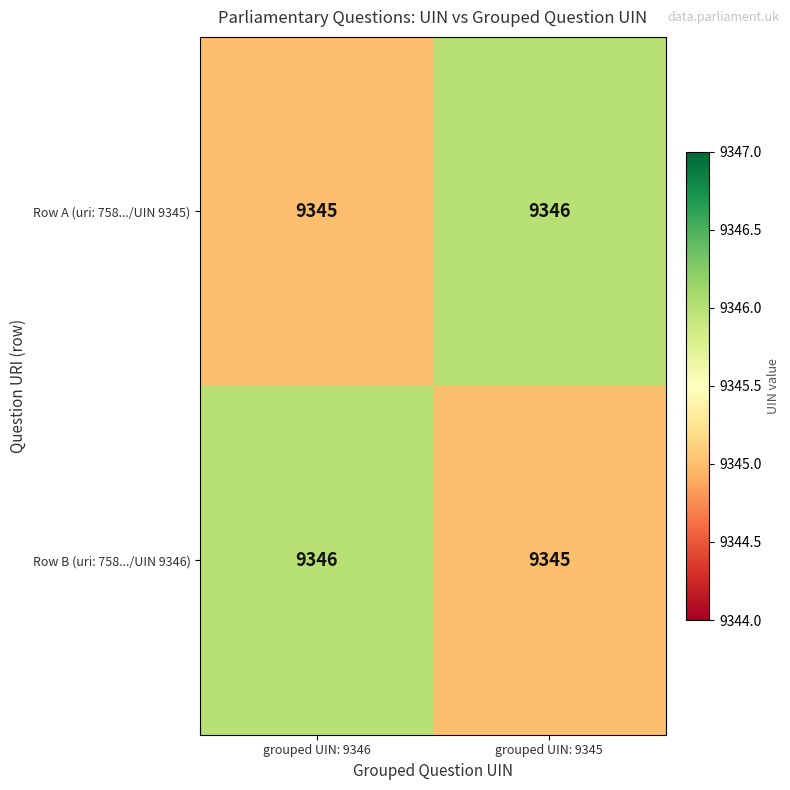

What is the lowest value of the Row B (uri: 758.../UIN 9346) series?

9345